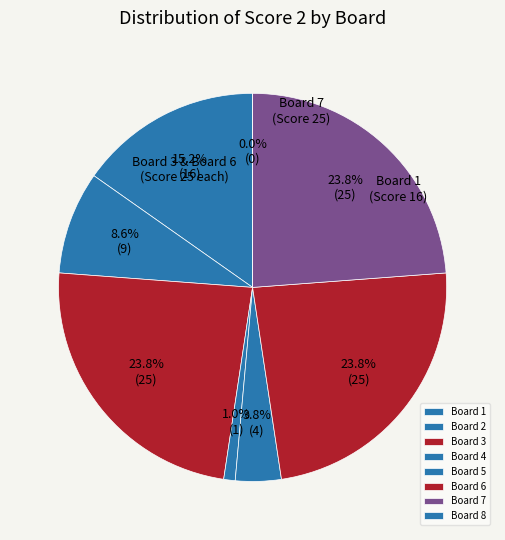

What is the total percentage of Board 6 and Board 1?

39.0%